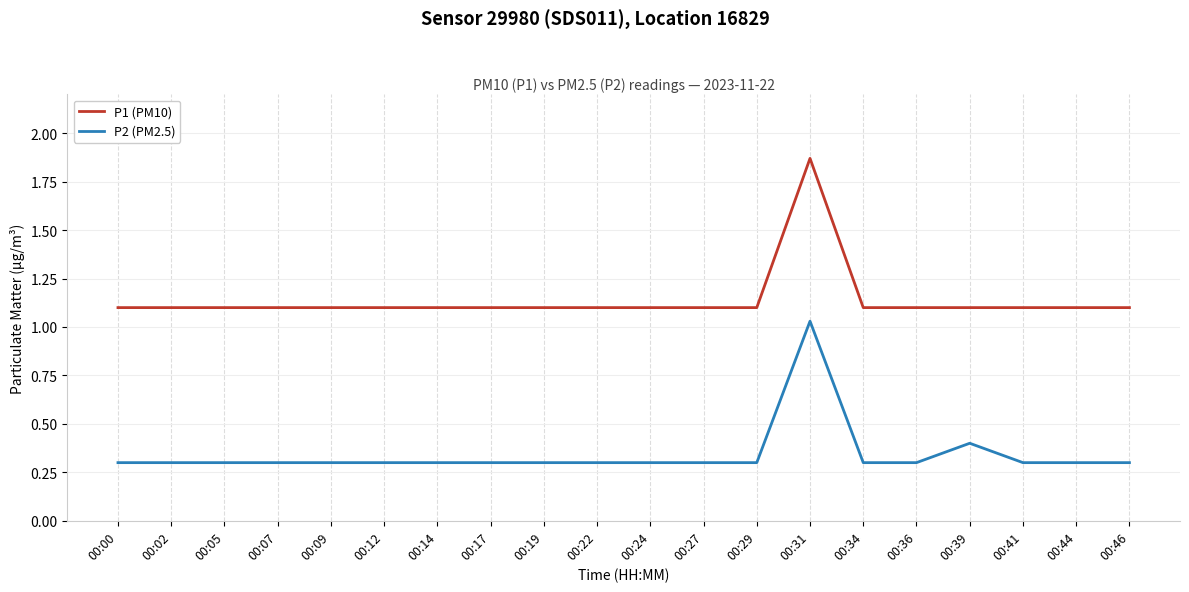

What is the sum of the P2 (PM2.5) values at 00:00 and 00:27?

0.6